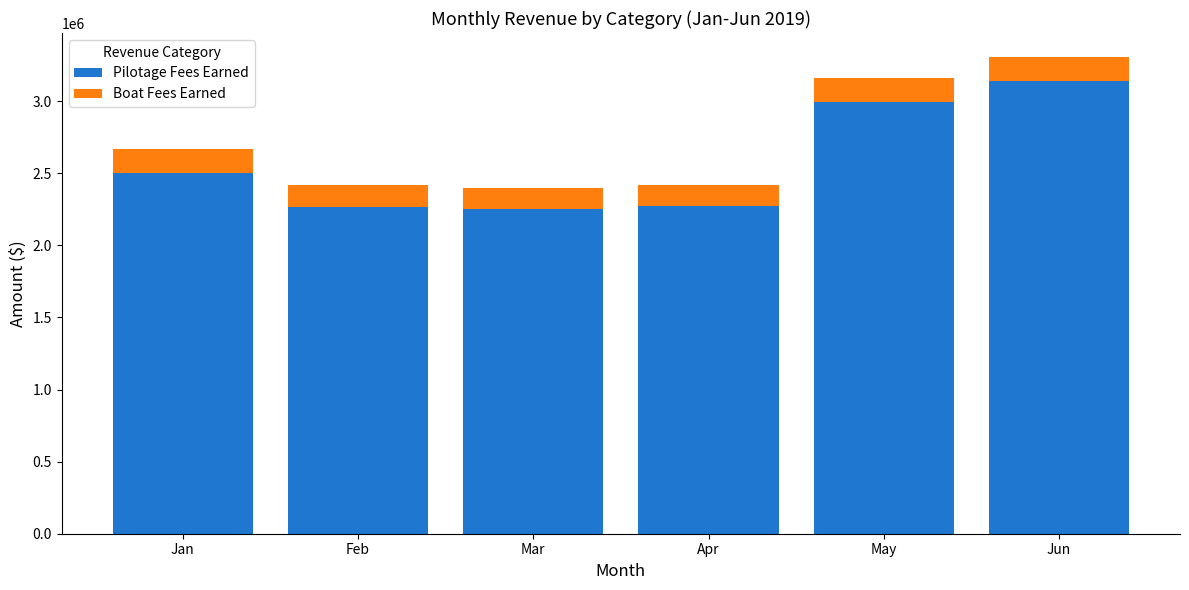

Read the Pilotage Fees Earned value at Apr.

2275663.0